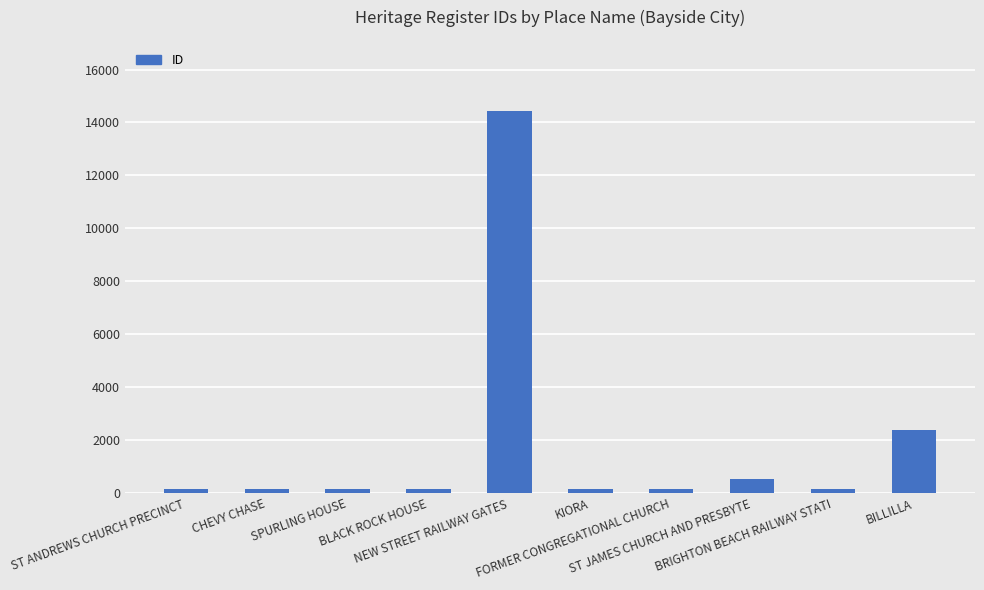

What is the average value?

1843